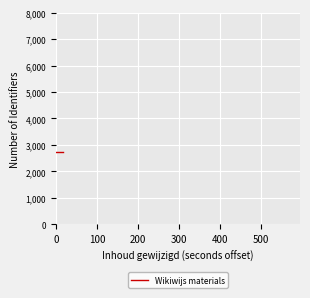

Does the chart have visible grid lines?

Yes